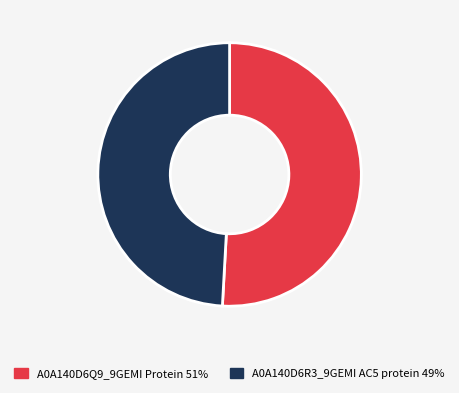

Is it true that A0A140D6R3_9GEMI AC5 protein is 39% of the pie?

False